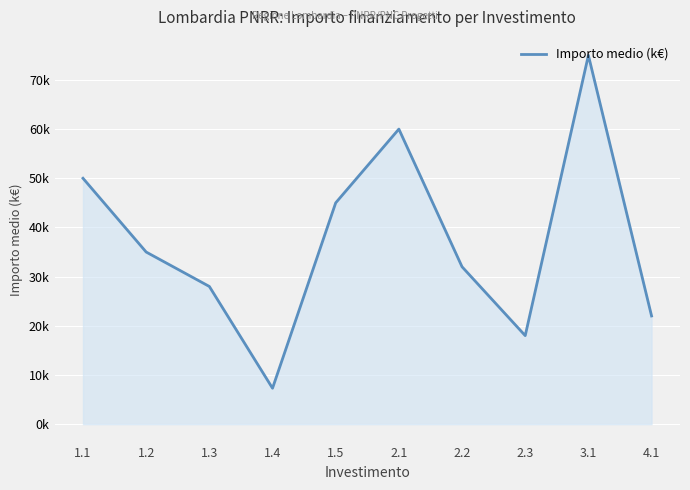

Rank the categories by value from highest to lowest.

3.1, 2.1, 1.1, 1.5, 1.2, 2.2, 1.3, 4.1, 2.3, 1.4